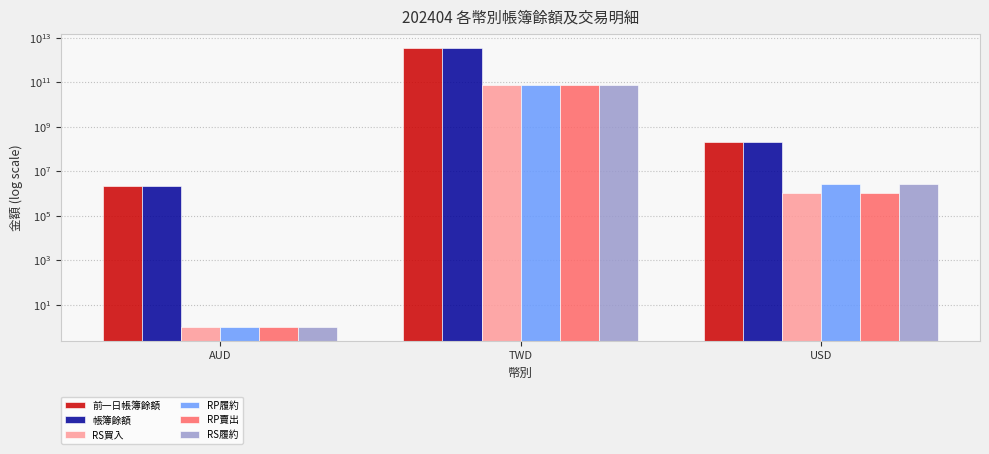

Is it true that 前一日帳簿餘額 equals 2100000 at AUD?

True